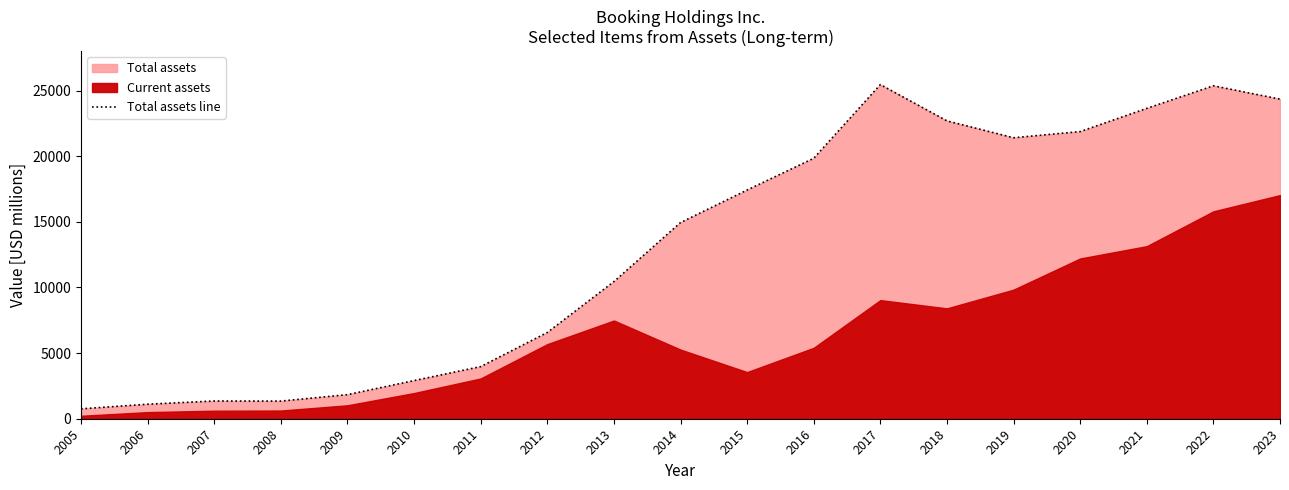

Which label corresponds to the smallest value in the chart?

2005